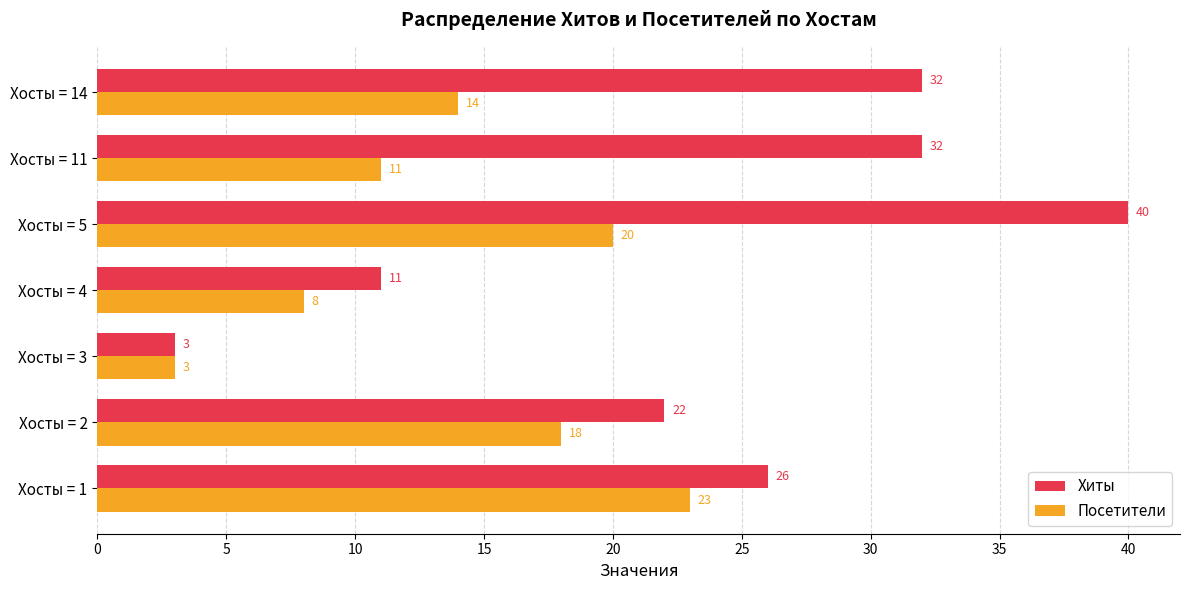

List the labels in order of Посетители value, smallest first.

Хосты = 3, Хосты = 4, Хосты = 11, Хосты = 14, Хосты = 2, Хосты = 5, Хосты = 1